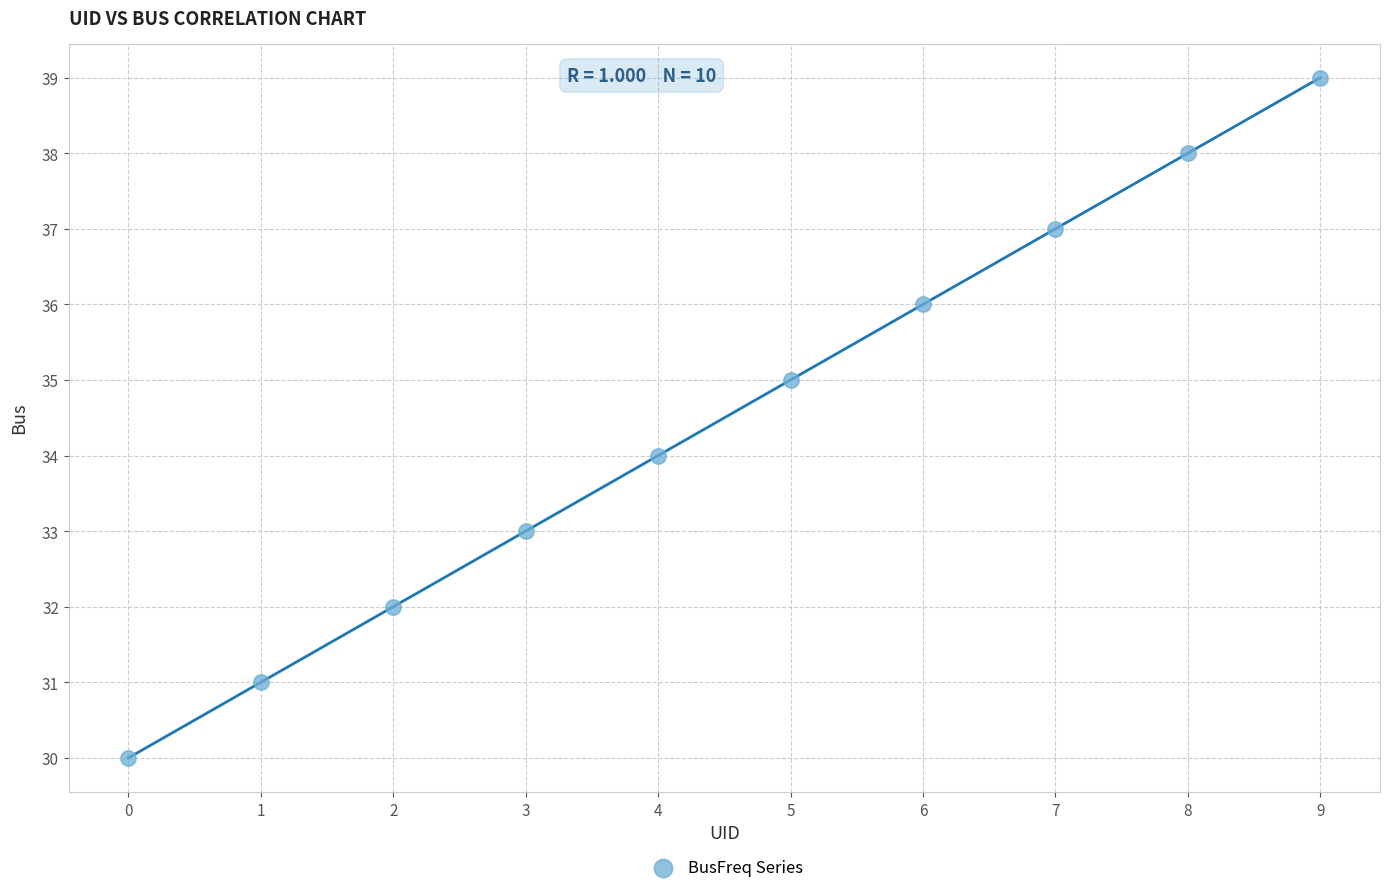

What is the range of Y values (max minus min)?

9